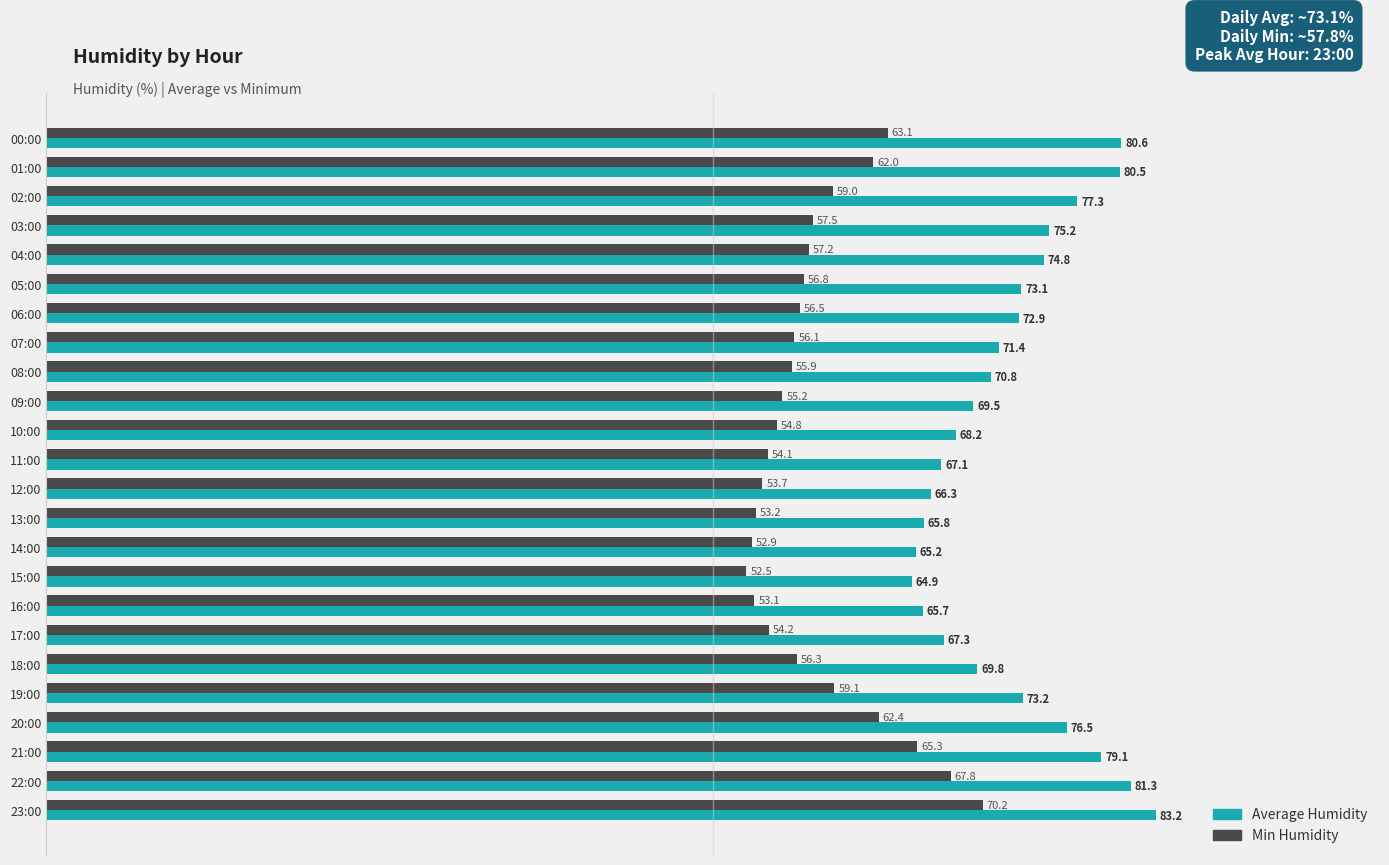

True or false: Min Humidity has a value of 54.8 at 10:00.

True